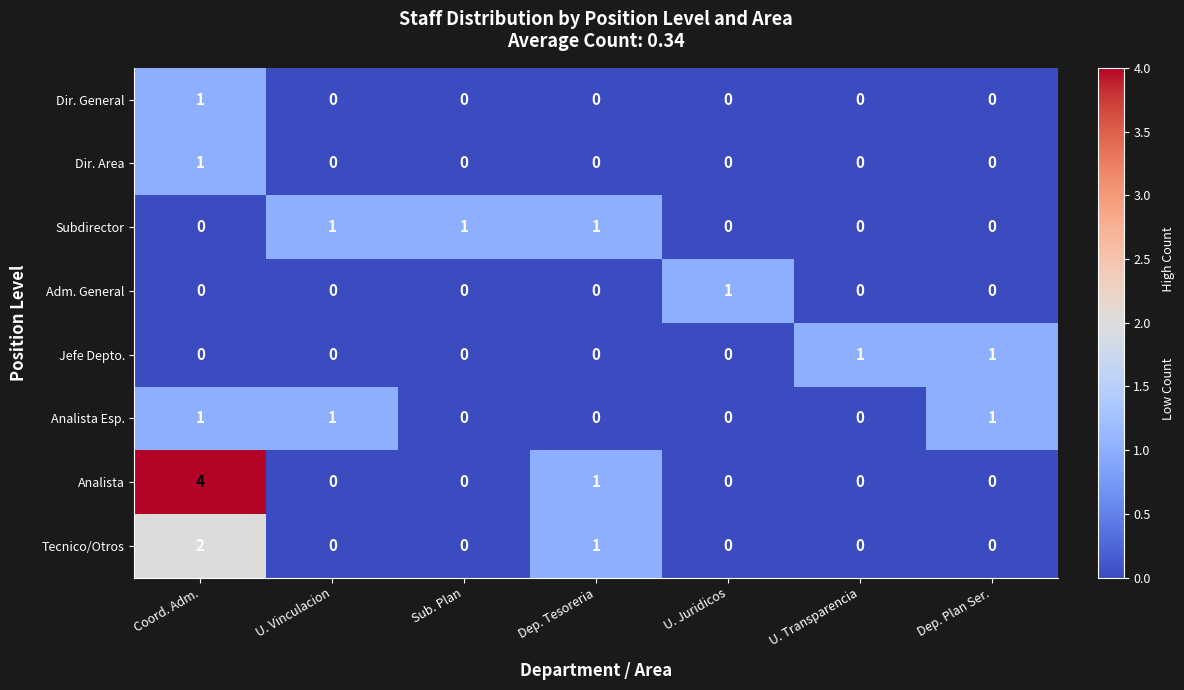

Which series has the widest spread of values?

Analista